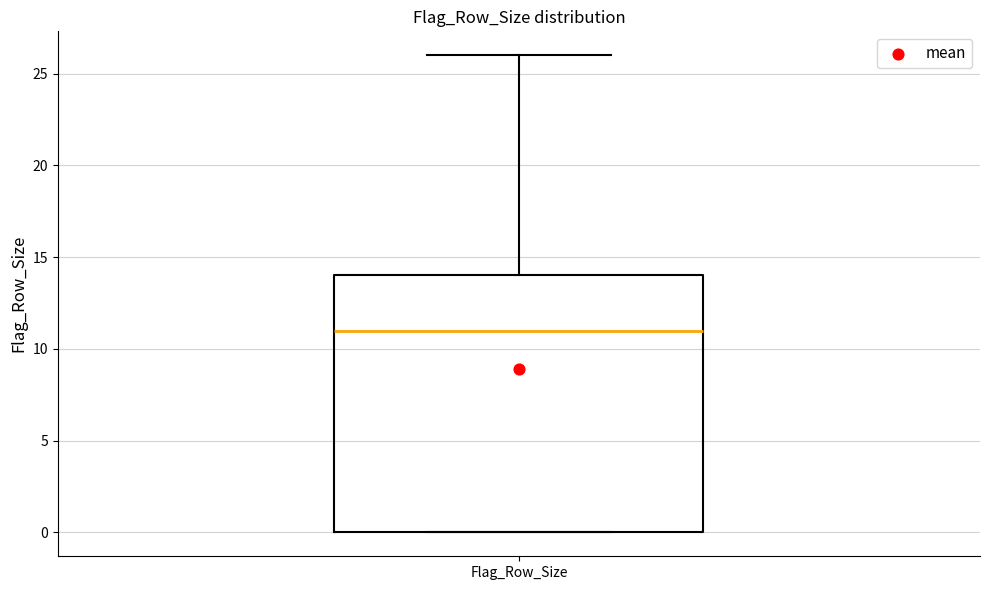

Where does the median line of the box for Flag_Row_Size sit on the y-axis? The values are not printed on the chart, so give them approximately, as read against the axis.

11